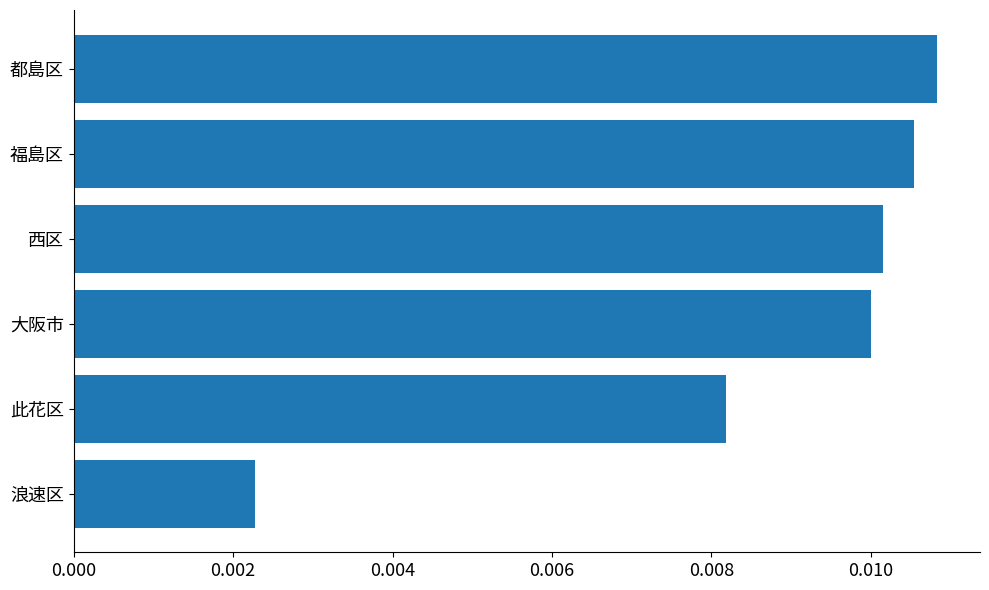

At which category does the chart reach its minimum across all series?

浪速区